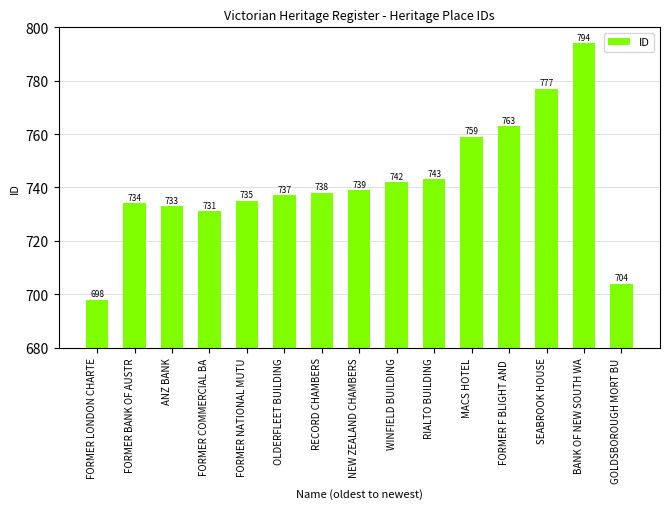

Is it true that the value at BANK OF NEW SOUTH WA is 473?

False